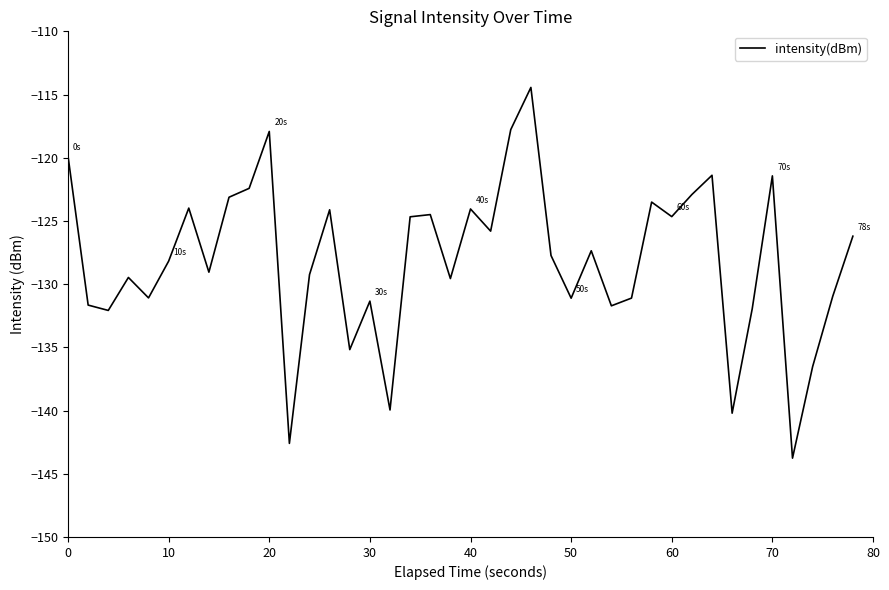

What is the minimum value shown in the chart?

-143.8